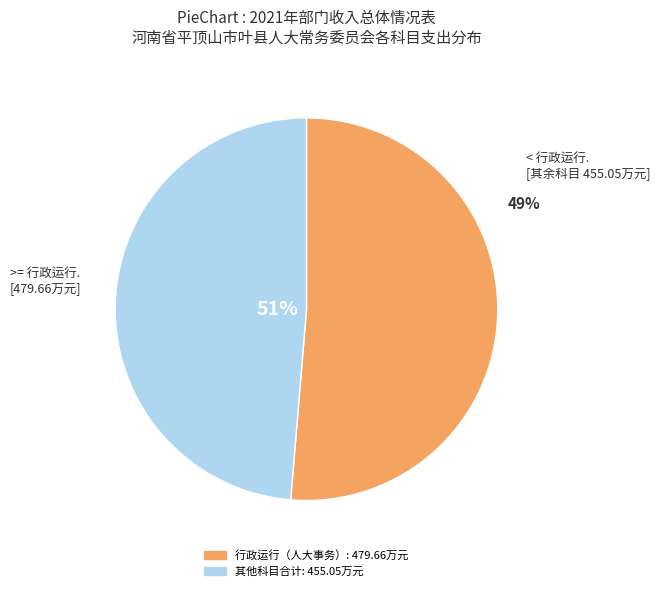

Does 代表工作 account for over 50% of the chart?

No